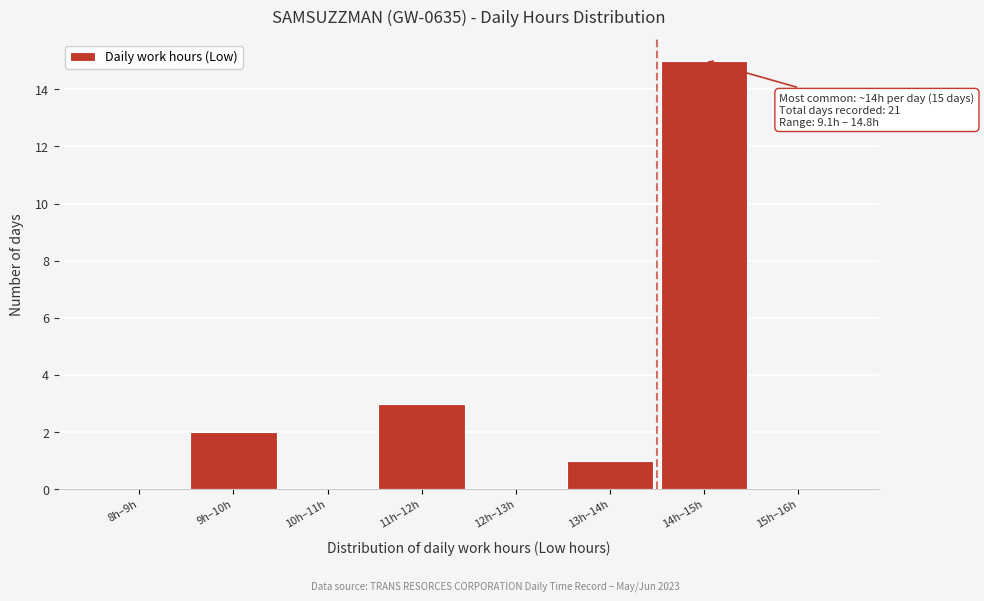

Reading left to right, what are all the values shown in this chart?

8h–9h=0	9h–10h=2	10h–11h=0	11h–12h=3	12h–13h=0	13h–14h=1	14h–15h=15	15h–16h=0